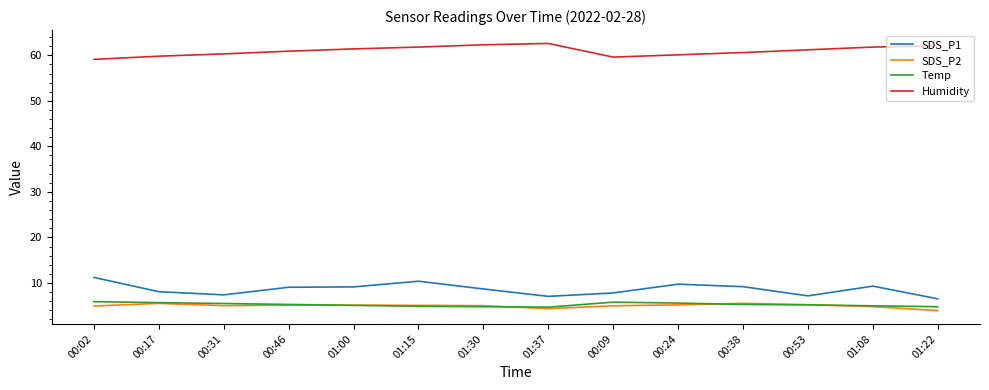

What is the spread (max minus min) of values at 00:09?

54.6